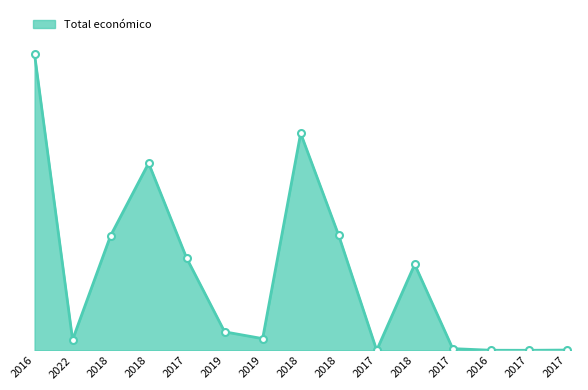

How many lines are shown in the chart?

1